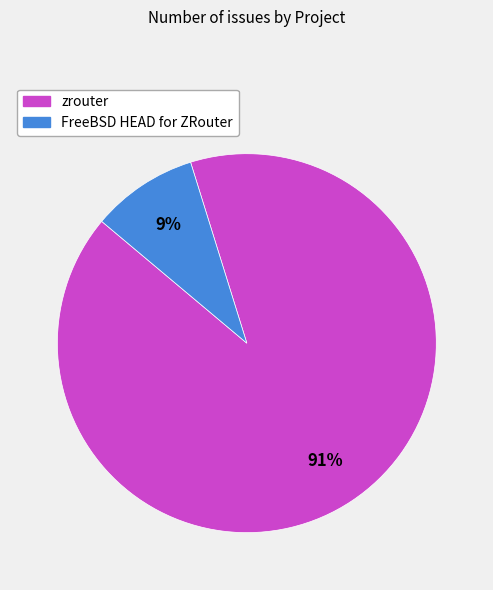

Which category accounts for the majority?

zrouter